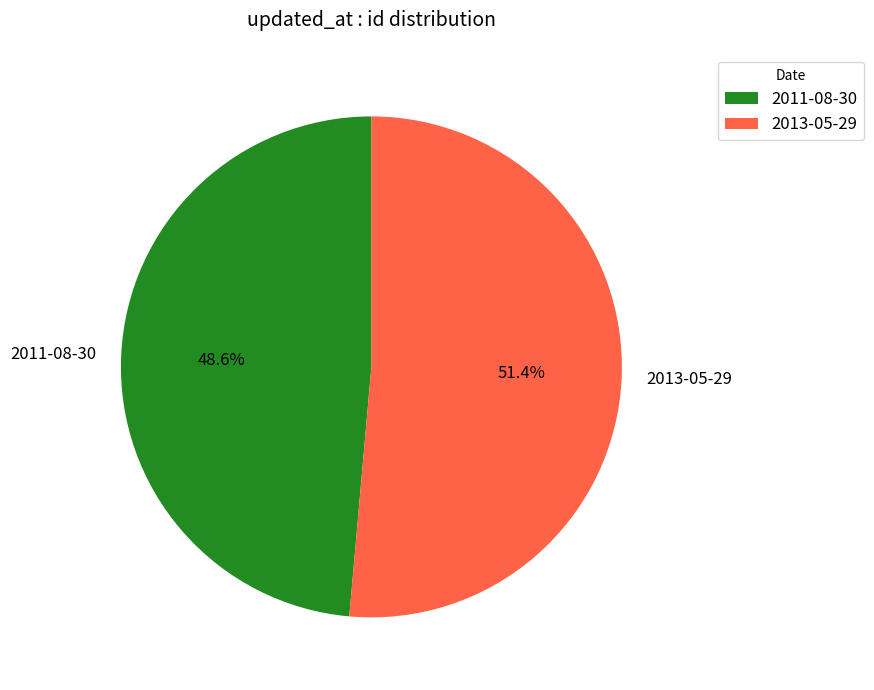

Is there any slice that represents more than half of the pie?

Yes